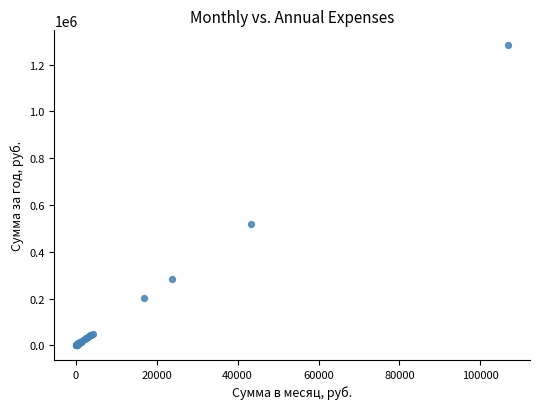

What Y value in the scatter plot is closest to 641944?

520020.4